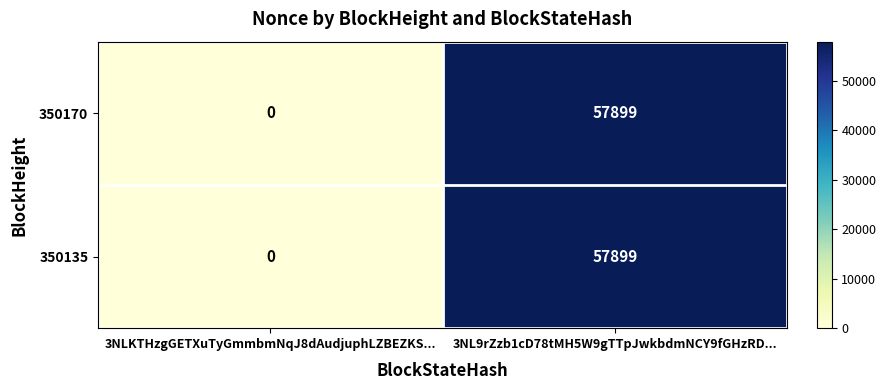

List the labels in order of 350170 value, largest first.

3NL9rZzb1cD78tMH5W9gTTpJwkbdmNCY9fGHzRD..., 3NLKTHzgGETXuTyGmmbmNqJ8dAudjuphLZBEZKS...